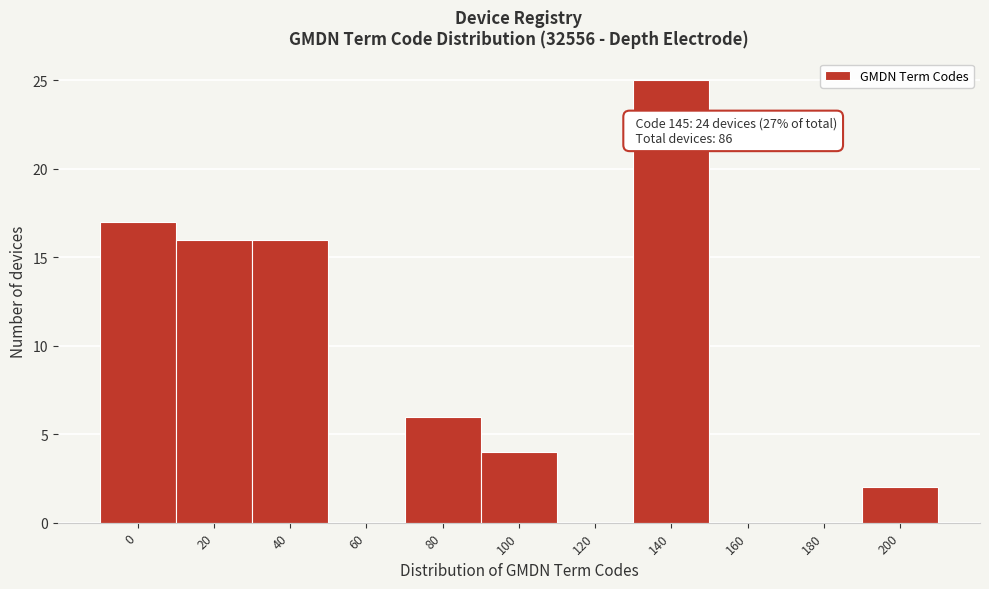

Reading left to right, list all the values displayed in this chart.

0=17	20=16	40=16	60=0	80=6	100=4	120=0	140=25	160=0	180=0	200=2